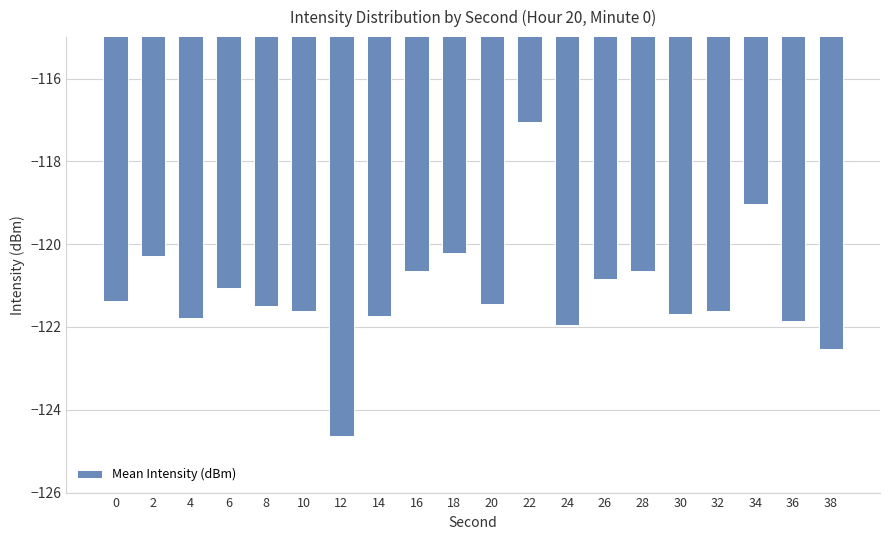

Is it true that the value at 34 is -119.0?

True